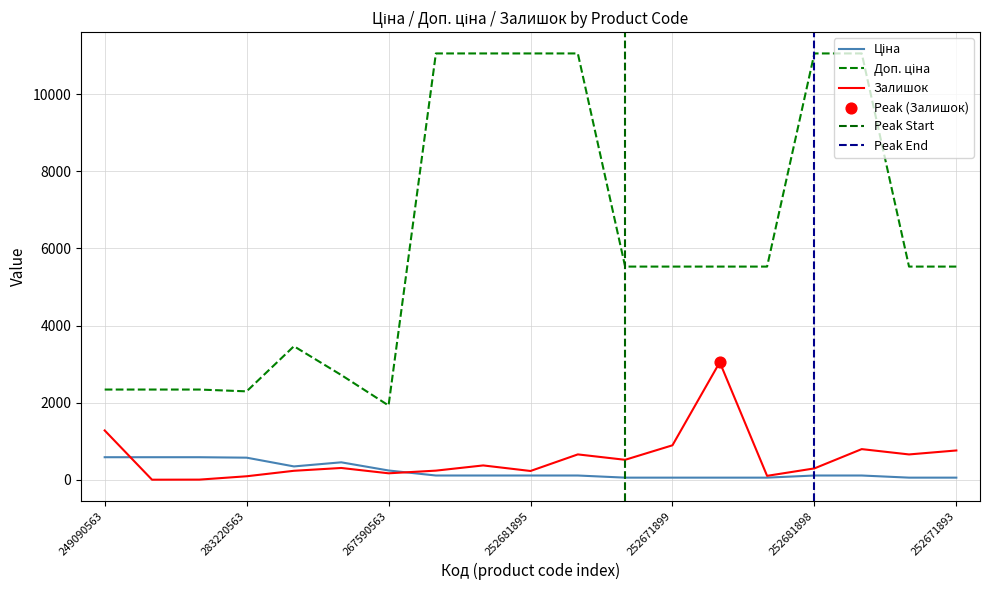

Which series has the widest spread of Y values?

Доп. ціна